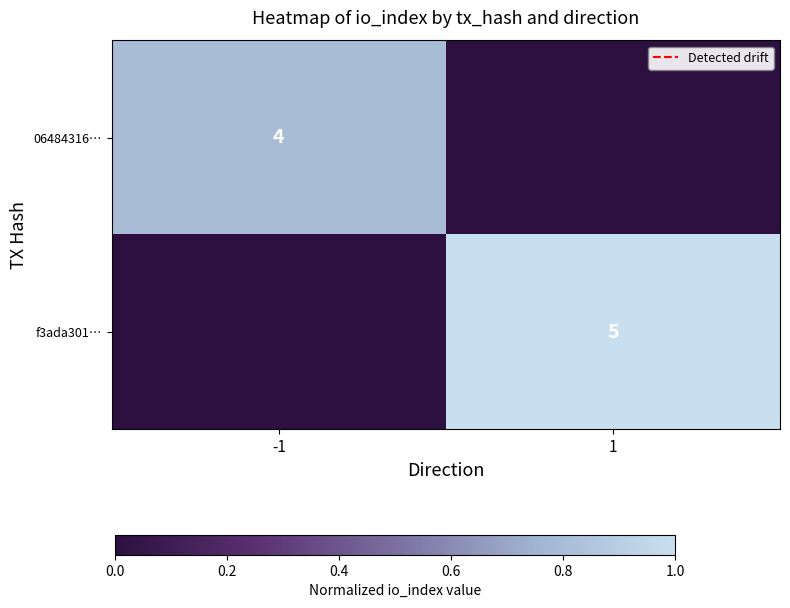

The value of f3ada301… at 1 is 5. True or false?

True